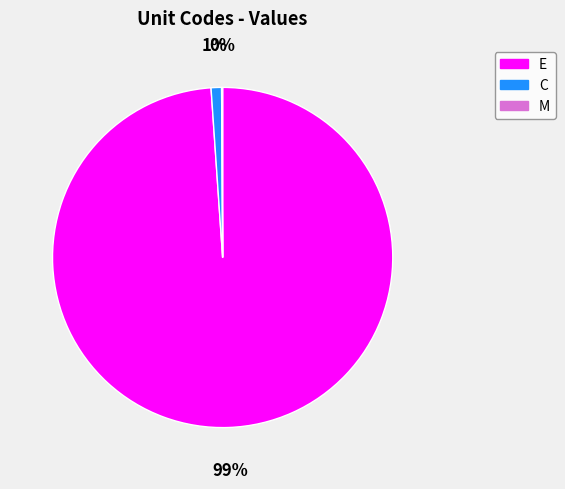

What is the majority slice?

E